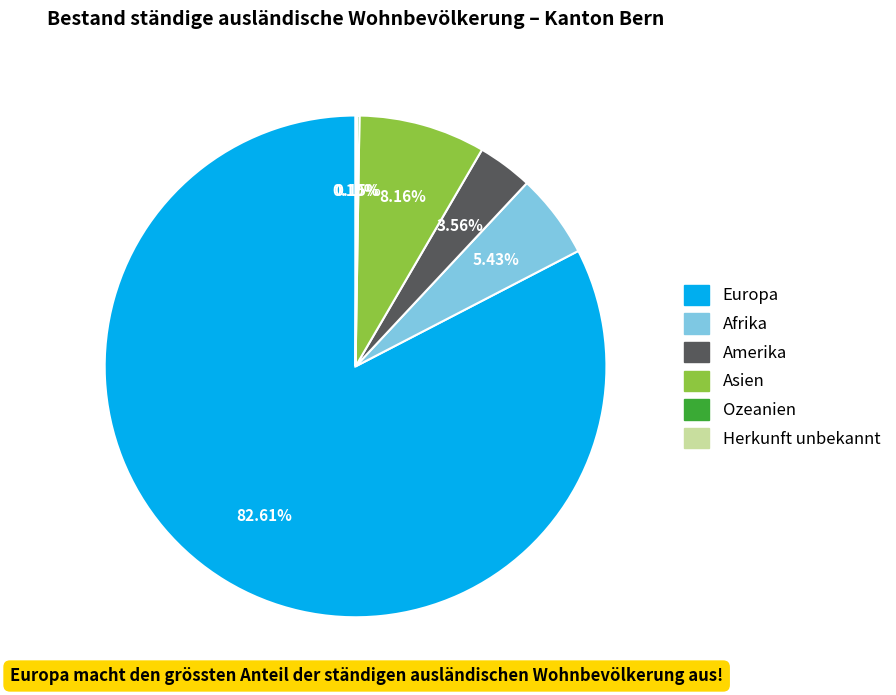

What portion of the pie excludes Europa?

17.4%